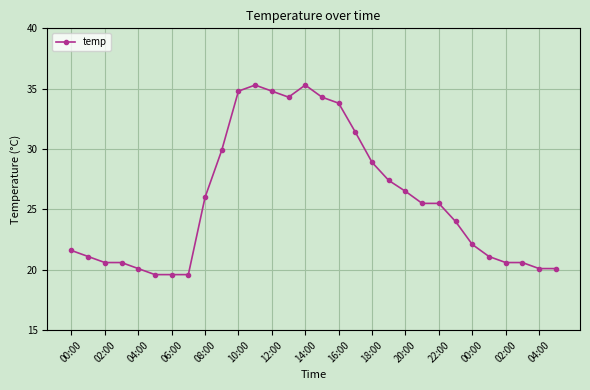

What is the greatest value displayed?

35.3